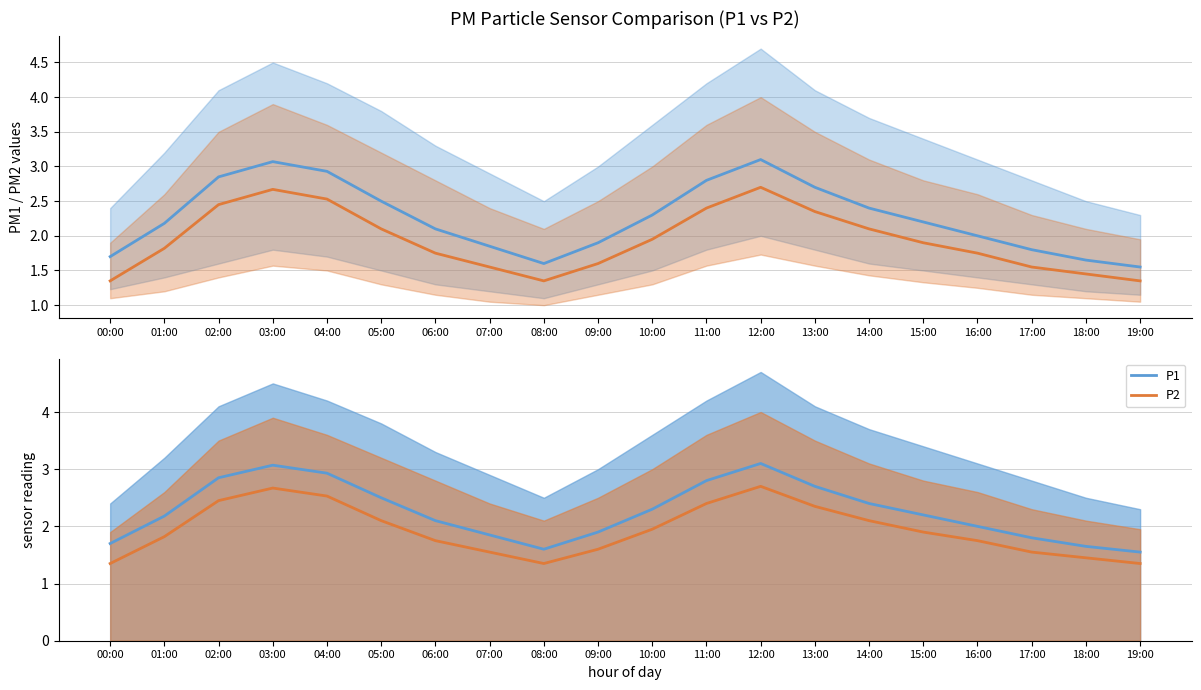

What is the average value of the P2 mean series?

1.9